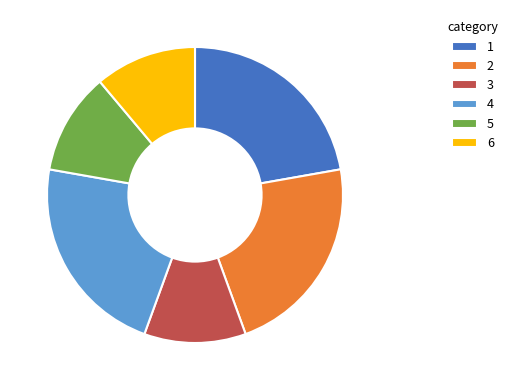

Is it true that 5 is 17% of the pie?

False